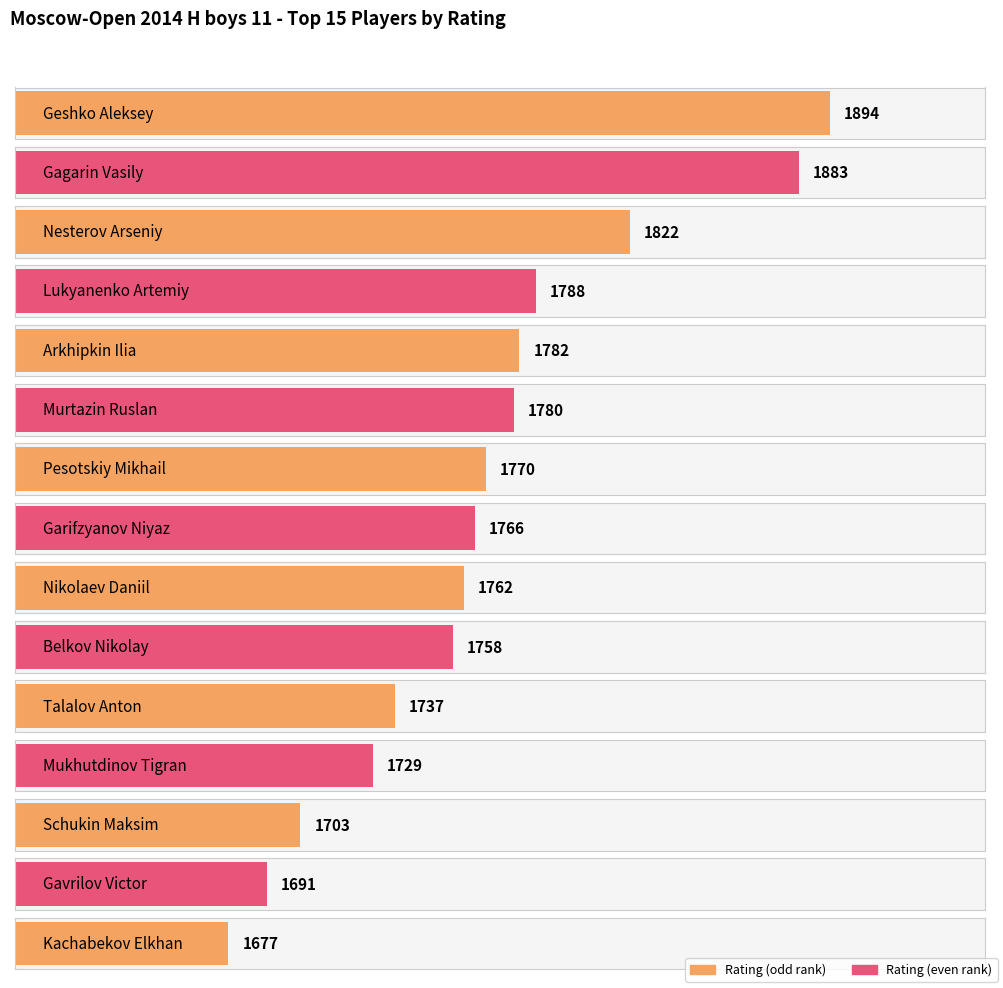

What is the change in value from Lukyanenko Artemiy to Mukhutdinov Tigran?

-59